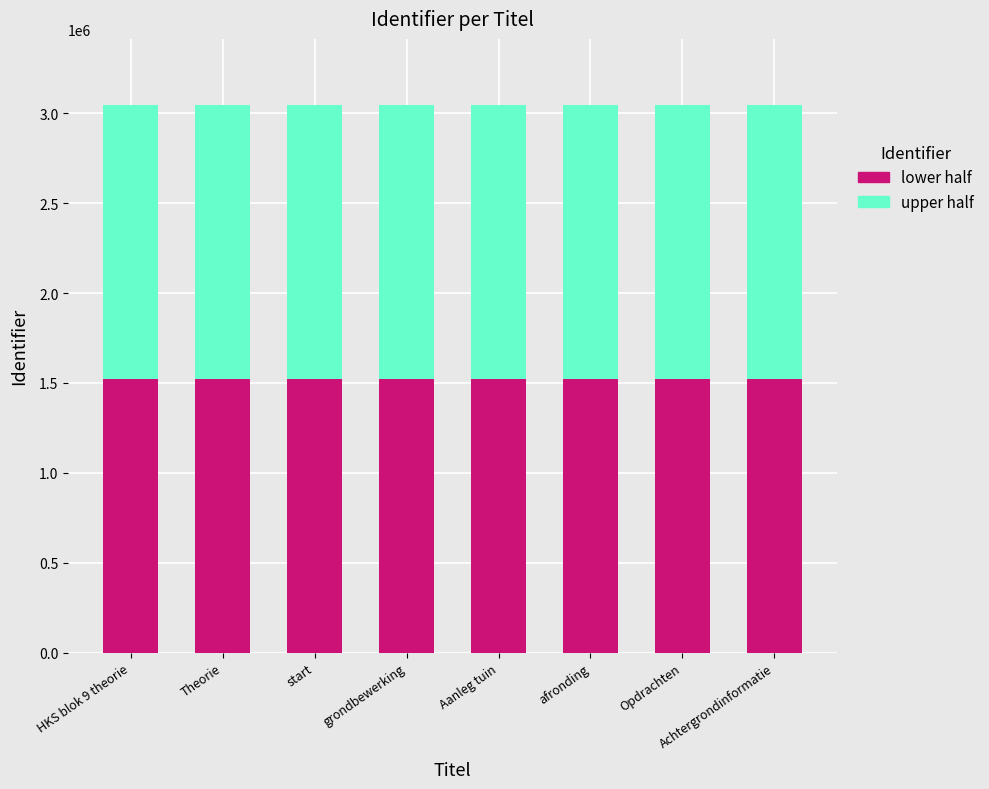

How many categories are shown in the chart?

8